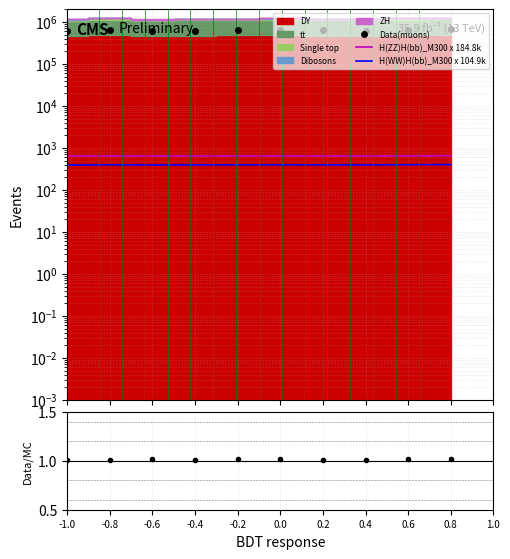

True or false: Data/MC and H(WW)H(bb)_M300 x 104.9k cross at least once.

False